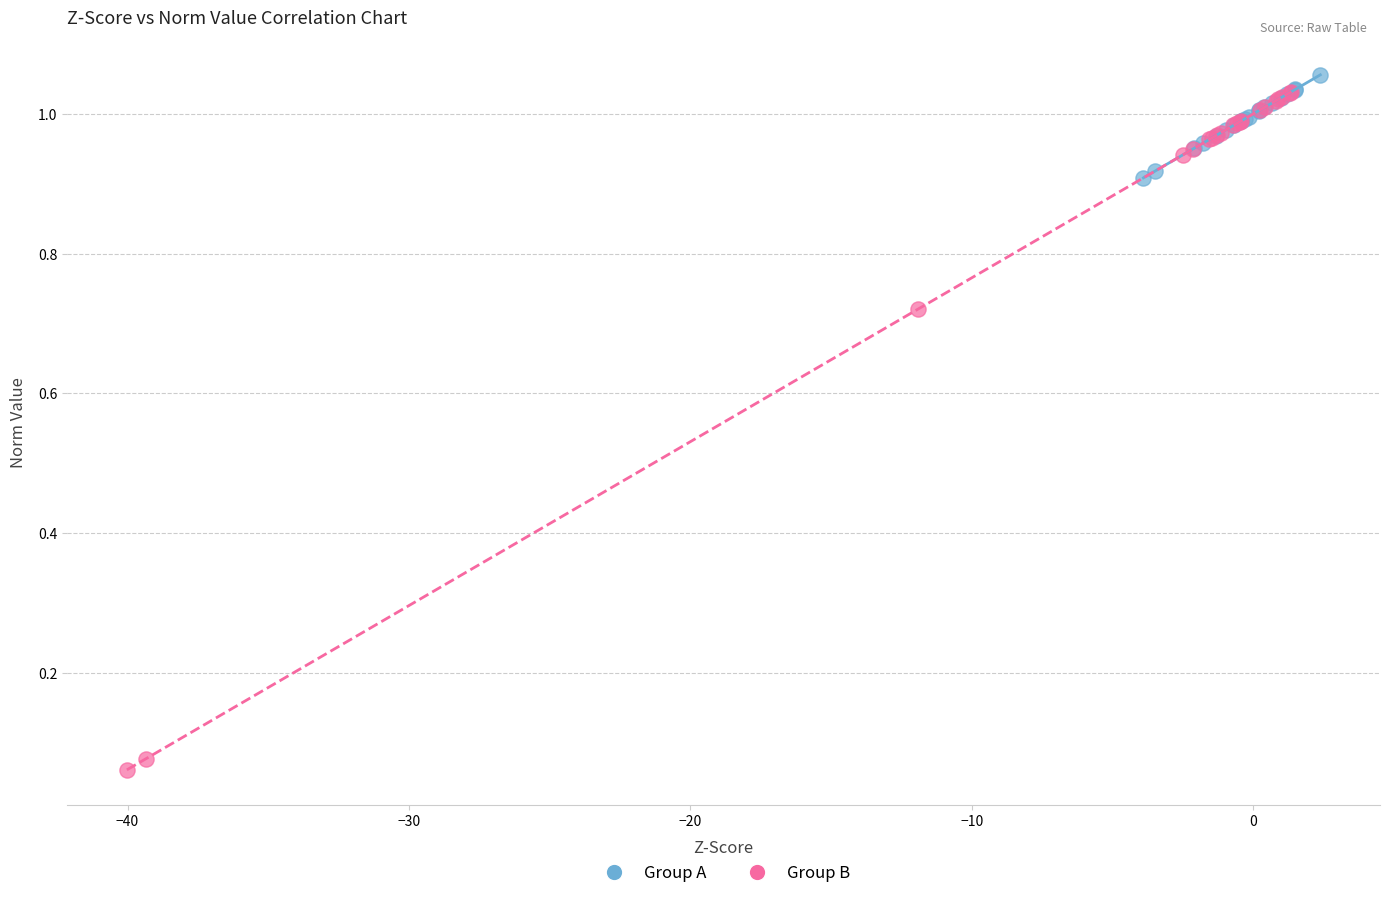

What are all the series names shown in the legend?

Group A, Group B